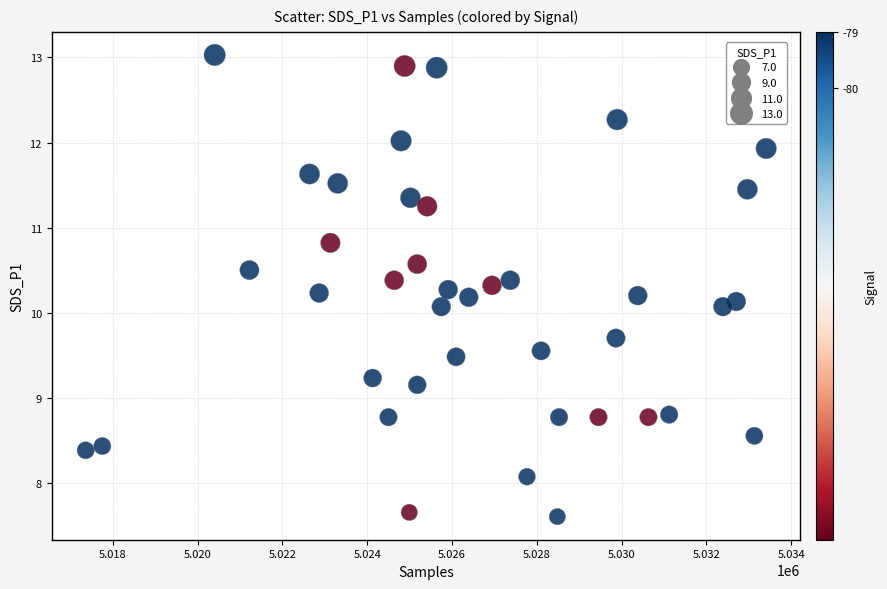

What is the range of X values (max minus min)?

16050.0